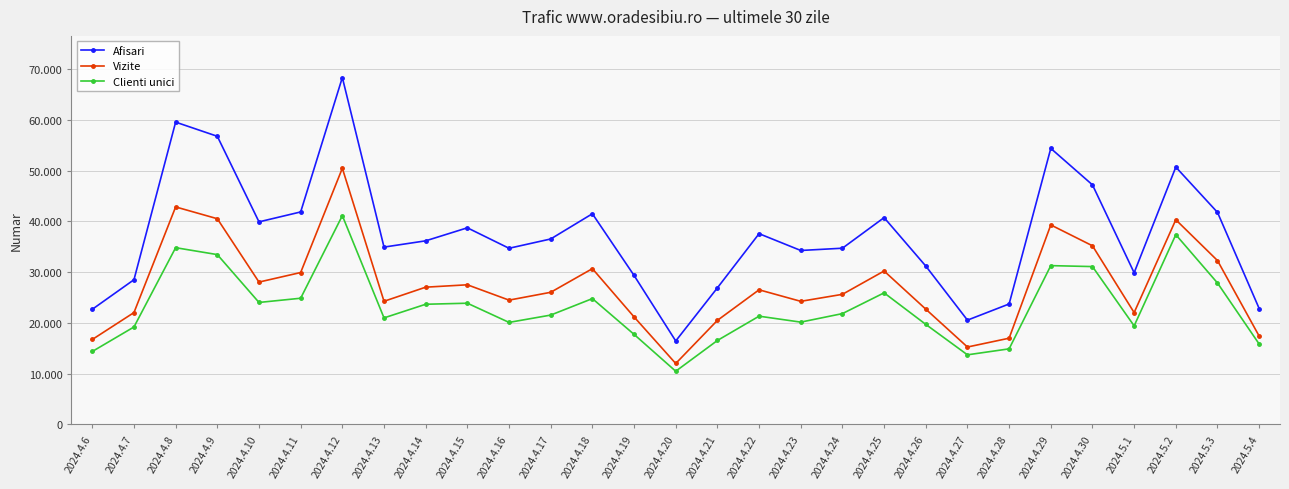

What is the difference between the maximum and minimum values in the Vizite series?

38474